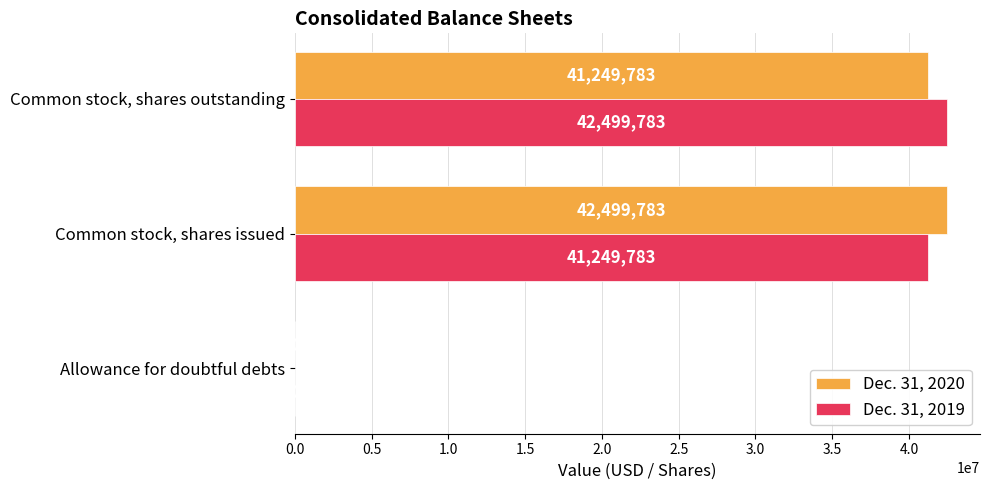

Which series has the largest total across all categories?

Dec. 31, 2020